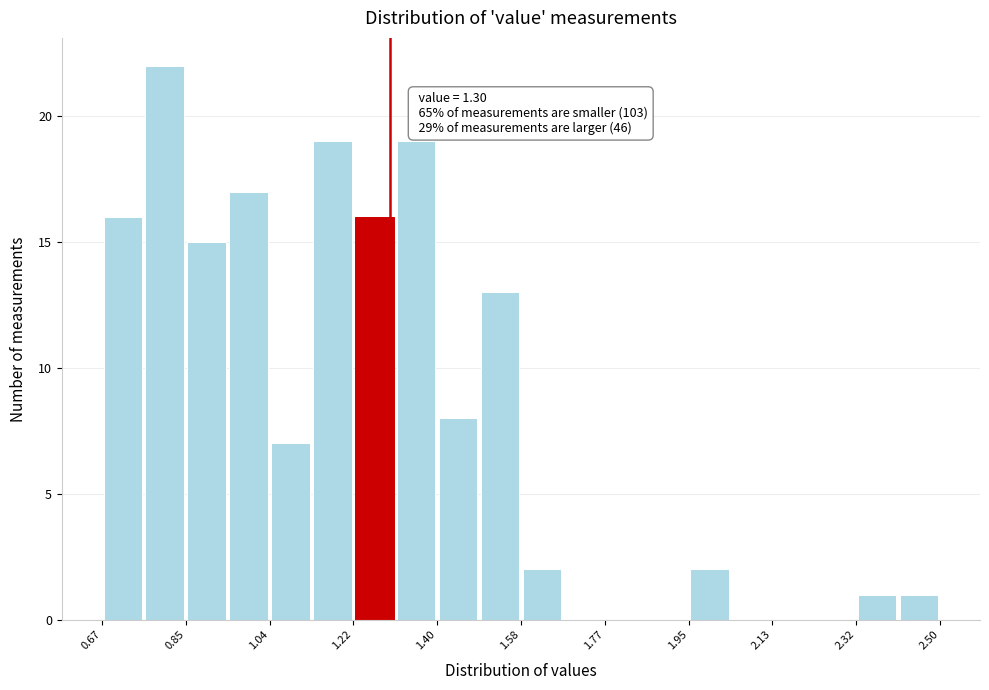

Which range on the x-axis has the tallest bar?

0.76 to 0.86